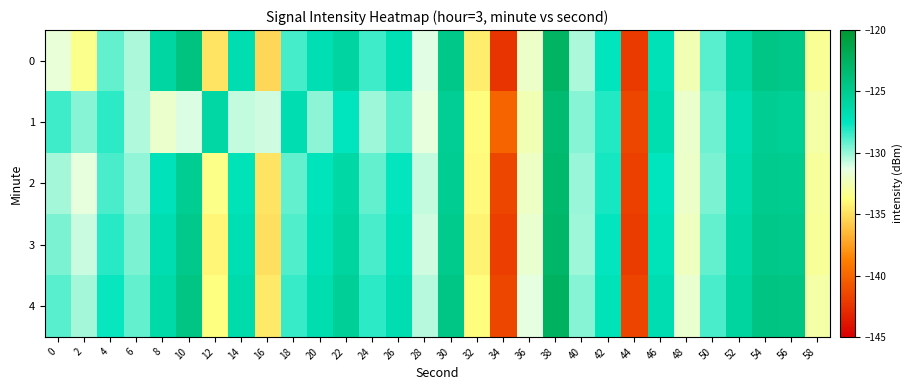

Between 12 and 44, which series saw the biggest shift?

1